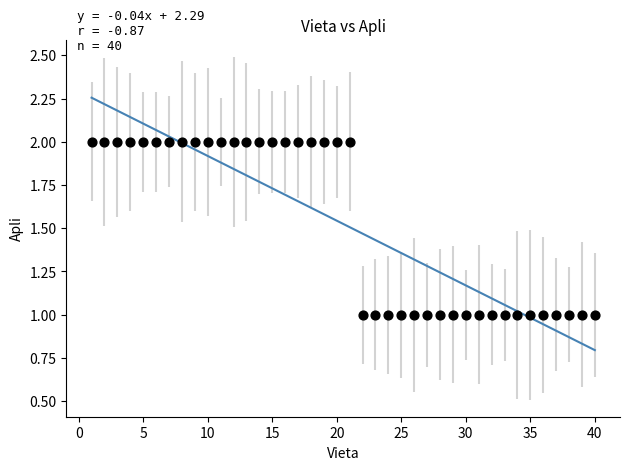

What is the range of X values (max minus min)?

39